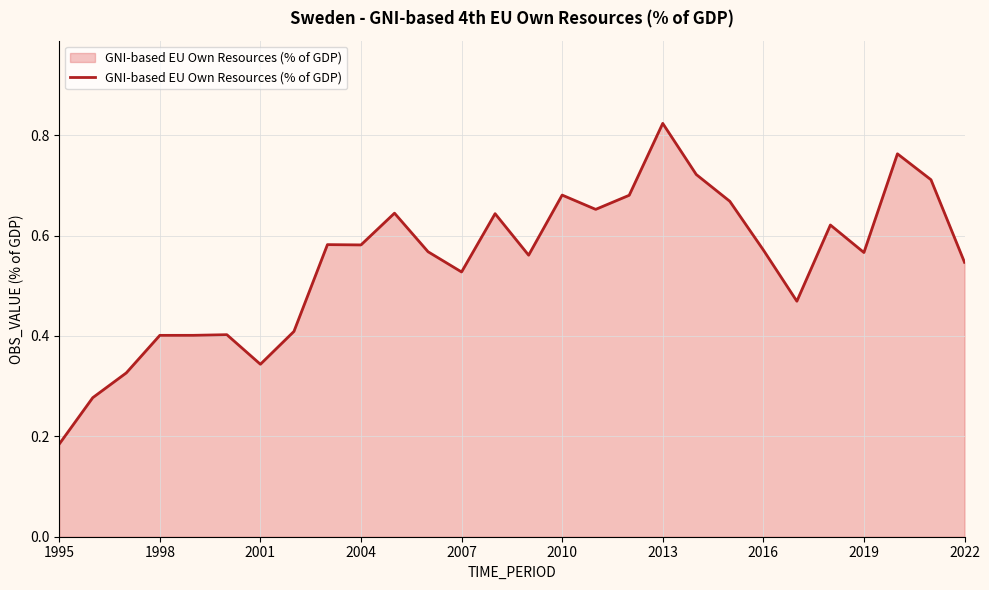

True or false: the data shows 0.1 at 2019.

False